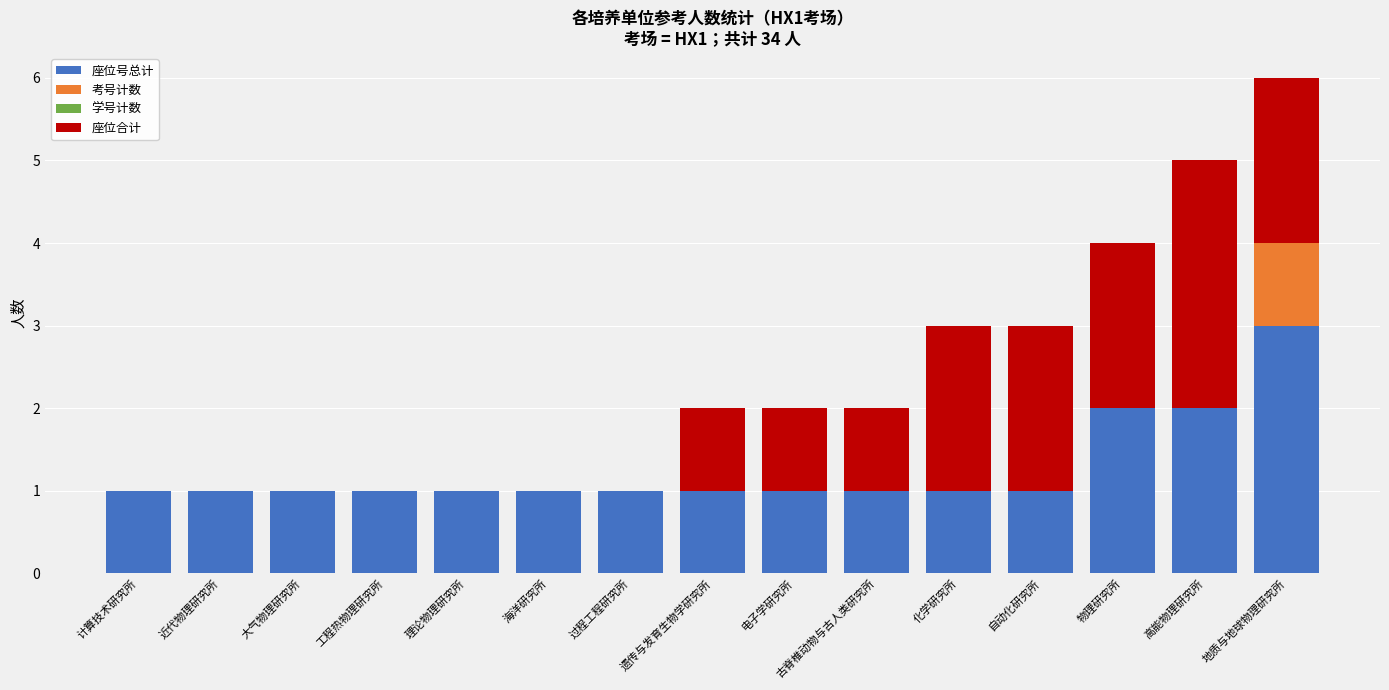

True or false: 座位号总计 has a value of 0 at 工程热物理研究所.

False